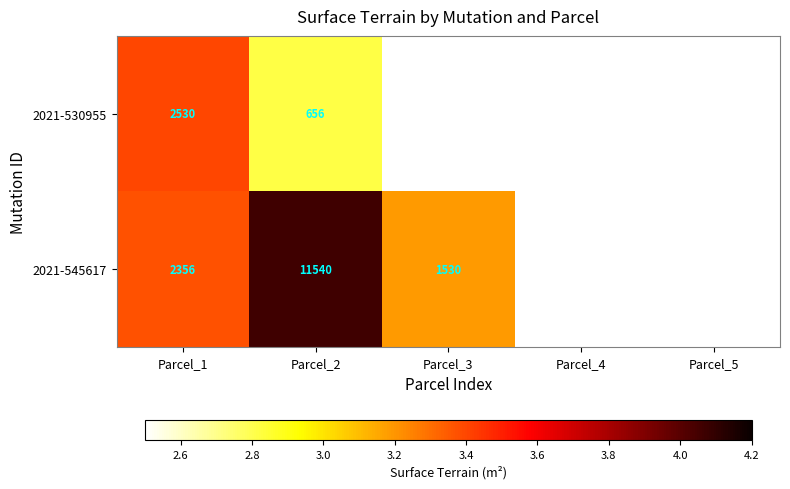

Rank the series by their maximum value, from lowest to highest.

2021-530955, 2021-545617